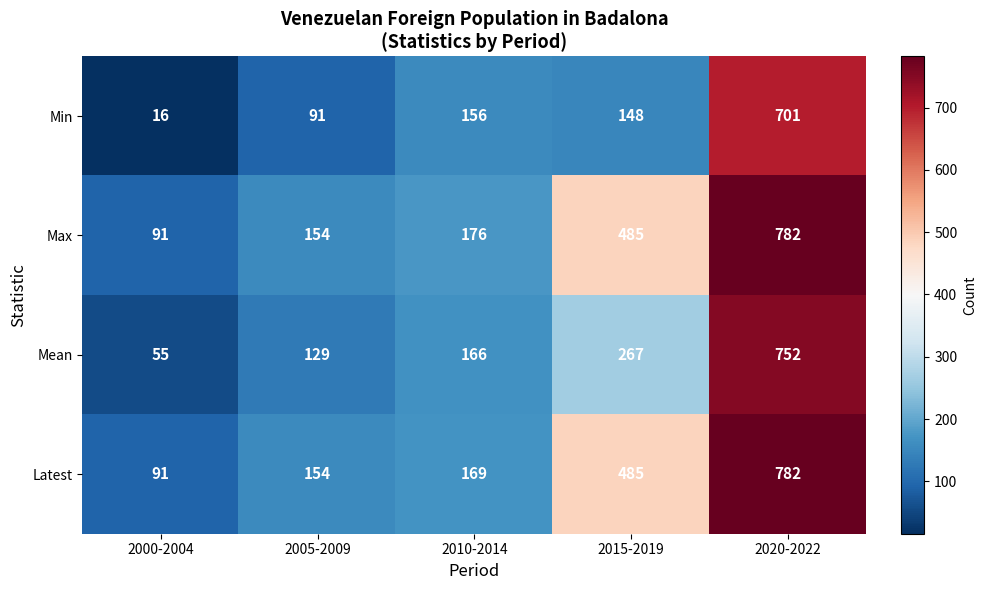

What is the total value across all series at 2015-2019?

1385